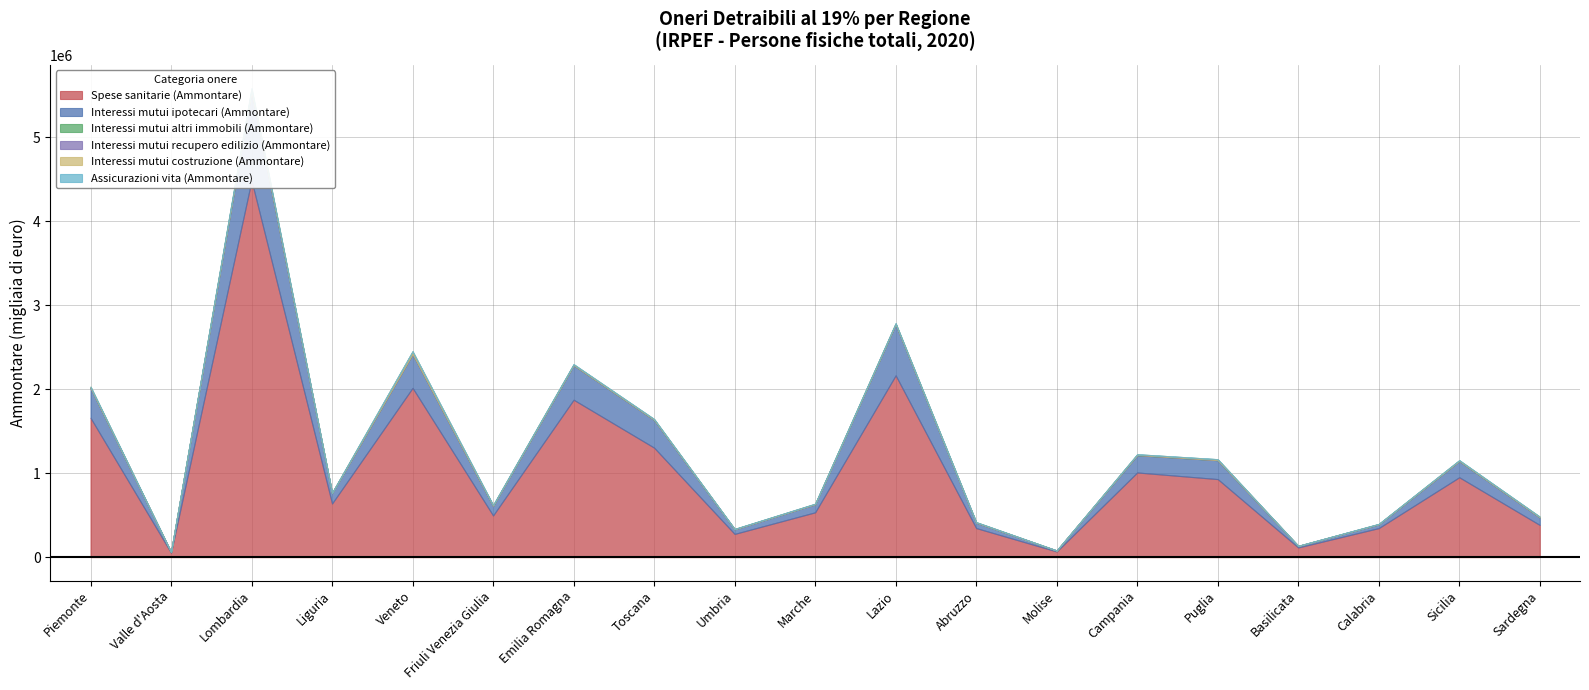

Where is the first local maximum for Interessi mutui altri immobili (Ammontare)?

Lombardia